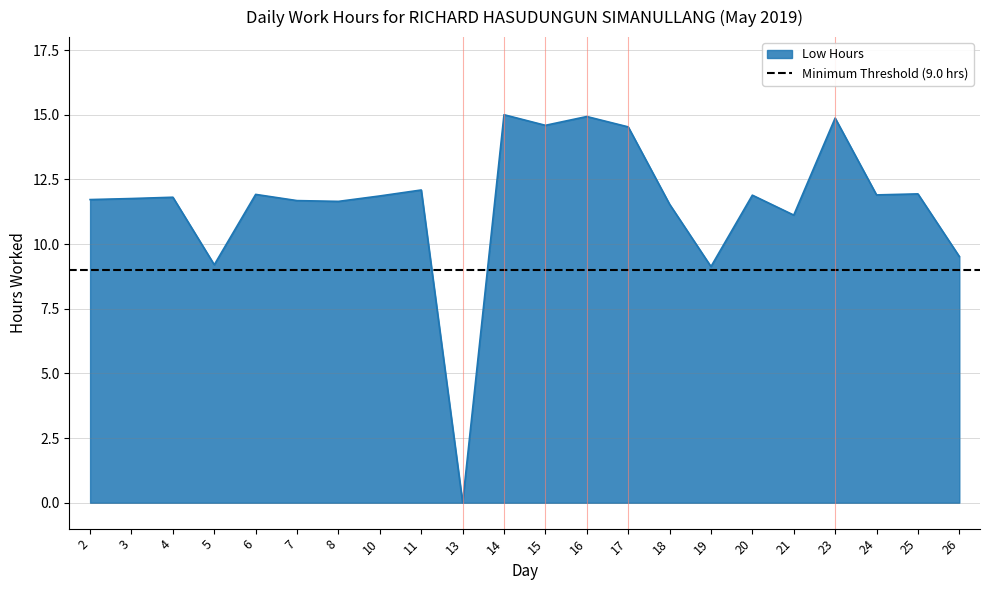

How many lines are shown in the chart?

1